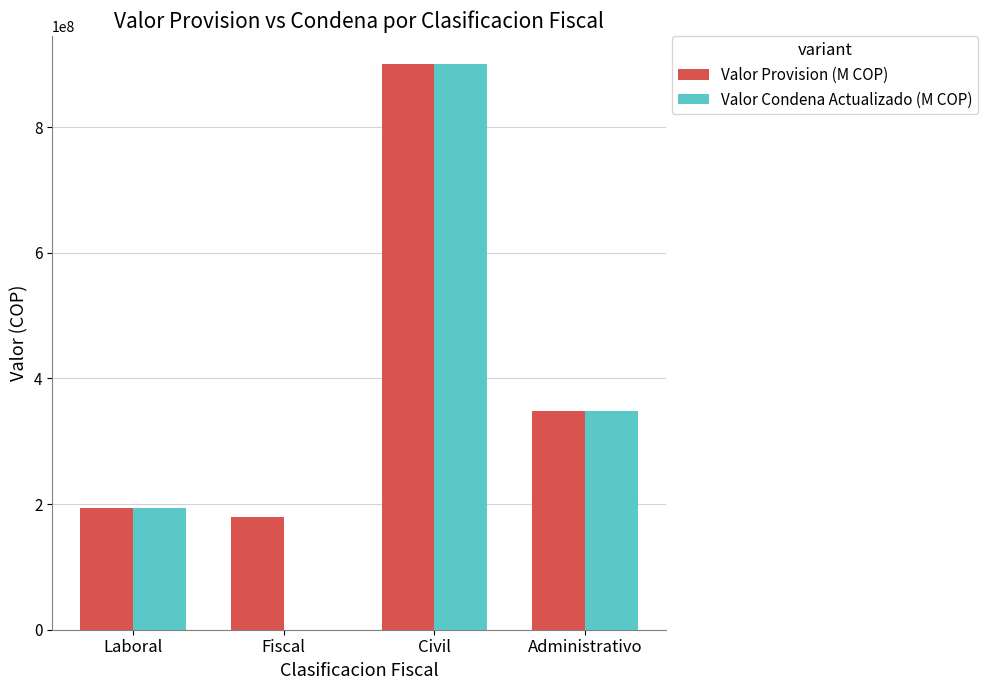

Which series has the widest spread of values?

Valor Condena Actualizado (M COP)